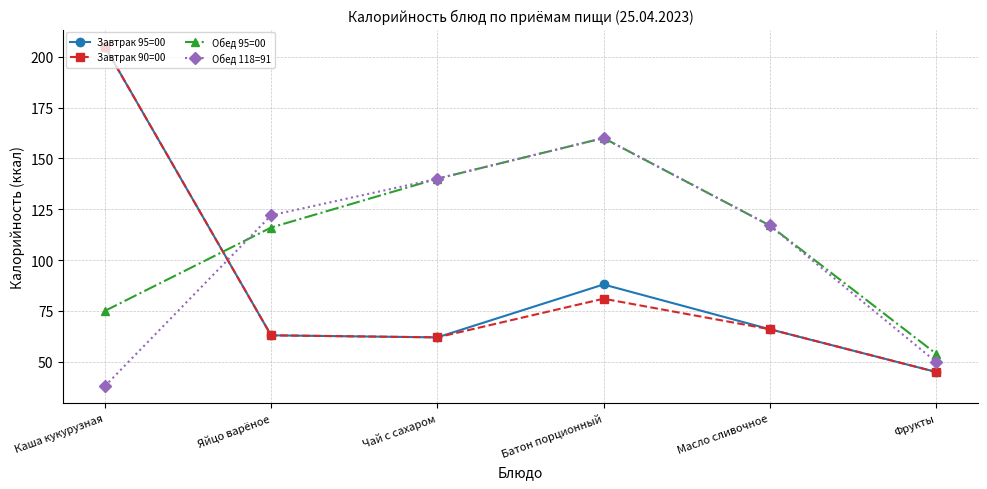

How many intersections are there between Завтрак 95=00 and Обед 118=91?

1